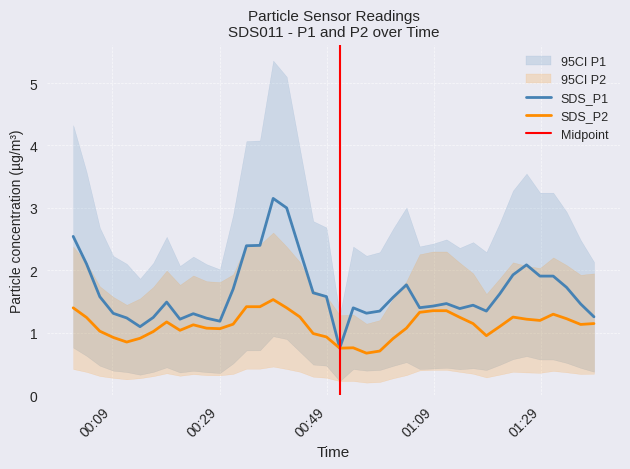

Does the chart display data point markers on the line(s)?

No